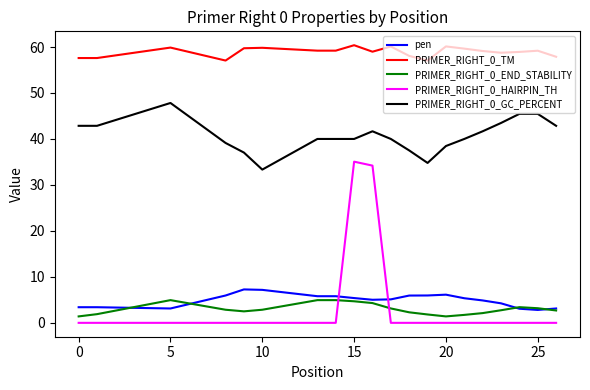

Which series has the largest range (max minus min)?

PRIMER_RIGHT_0_HAIRPIN_TH